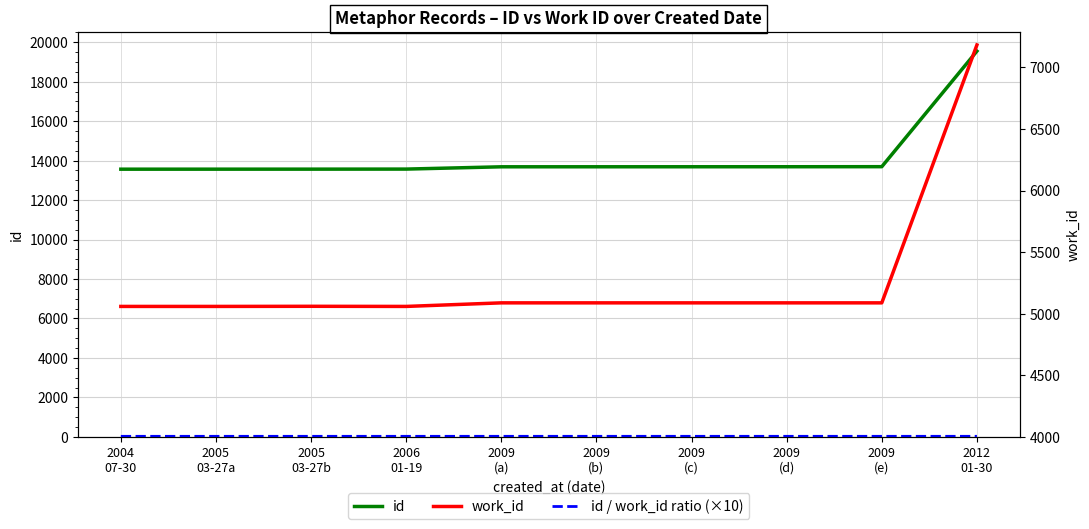

Reading left to right, extract all data points from this chart.

id: 2004
07-30=13566.0	2005
03-27a=13567.0	2005
03-27b=13568.0	2006
01-19=13571.0	2009
(a)=13687.0	2009
(b)=13688.0	2009
(c)=13689.0	2009
(d)=13690.0	2009
(e)=13693.0	2012
01-30=19549.0
id / work_id ratio (×10): 2004
07-30=26.8	2005
03-27a=26.8	2005
03-27b=26.8	2006
01-19=26.8	2009
(a)=26.9	2009
(b)=26.9	2009
(c)=26.9	2009
(d)=26.9	2009
(e)=26.9	2012
01-30=27.2
work_id: 2004
07-30=5059.0	2005
03-27a=5059.0	2005
03-27b=5060.0	2006
01-19=5059.0	2009
(a)=5088.0	2009
(b)=5088.0	2009
(c)=5088.0	2009
(d)=5088.0	2009
(e)=5088.0	2012
01-30=7182.0